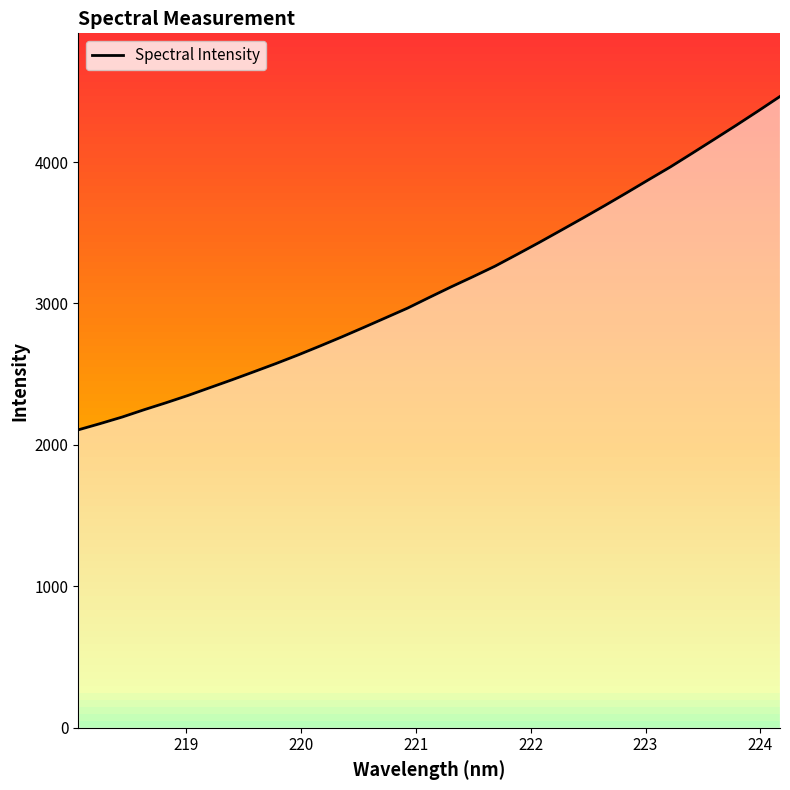

What is the average value?

3128.5